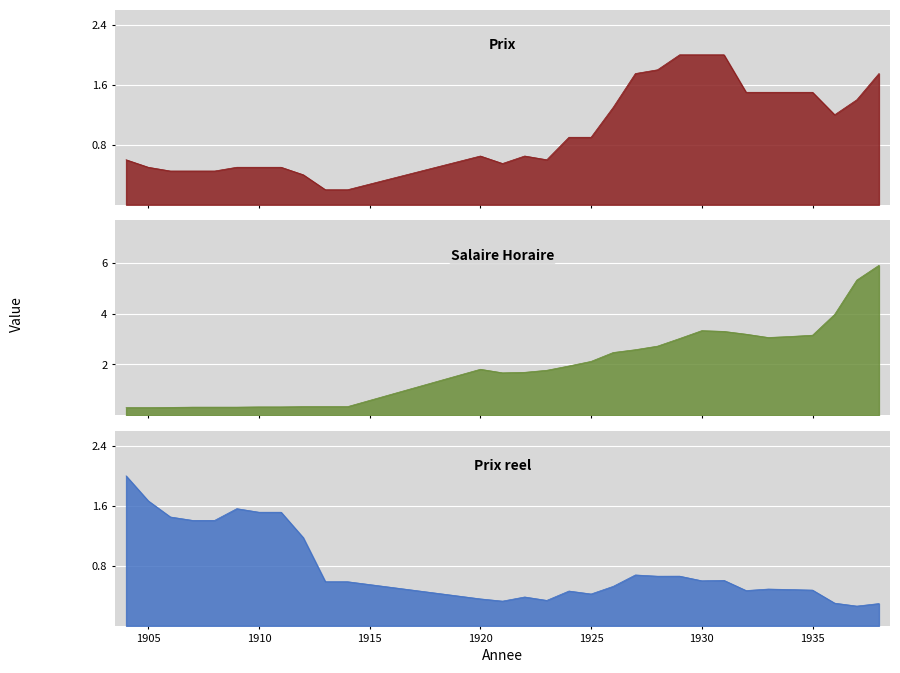

What is the maximum value for Salaire Horaire?

5.9